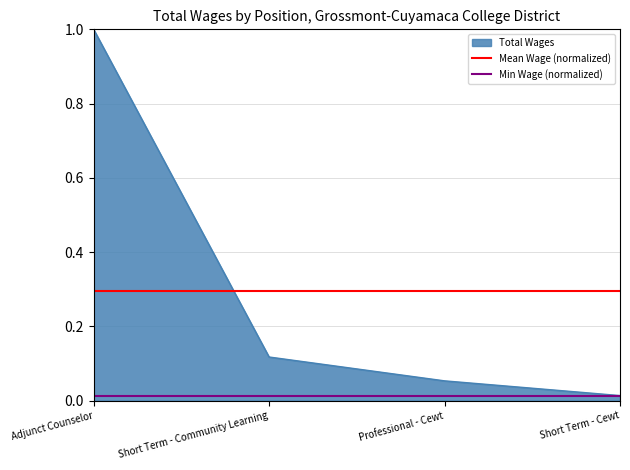

What is the approximate value of Total Wages at Adjunct Counselor?

1.0